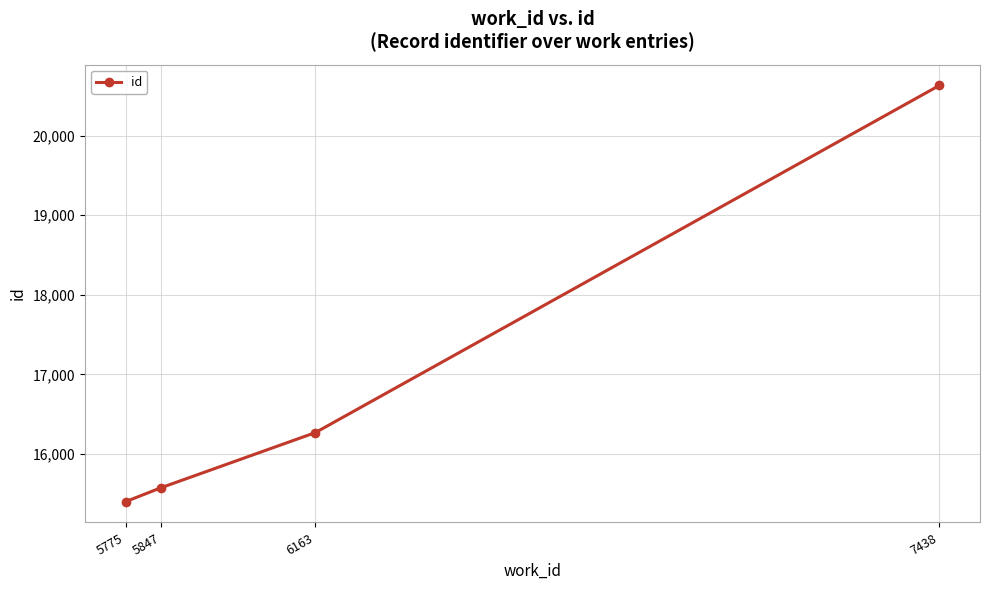

Which label corresponds to the smallest value in the chart?

5775